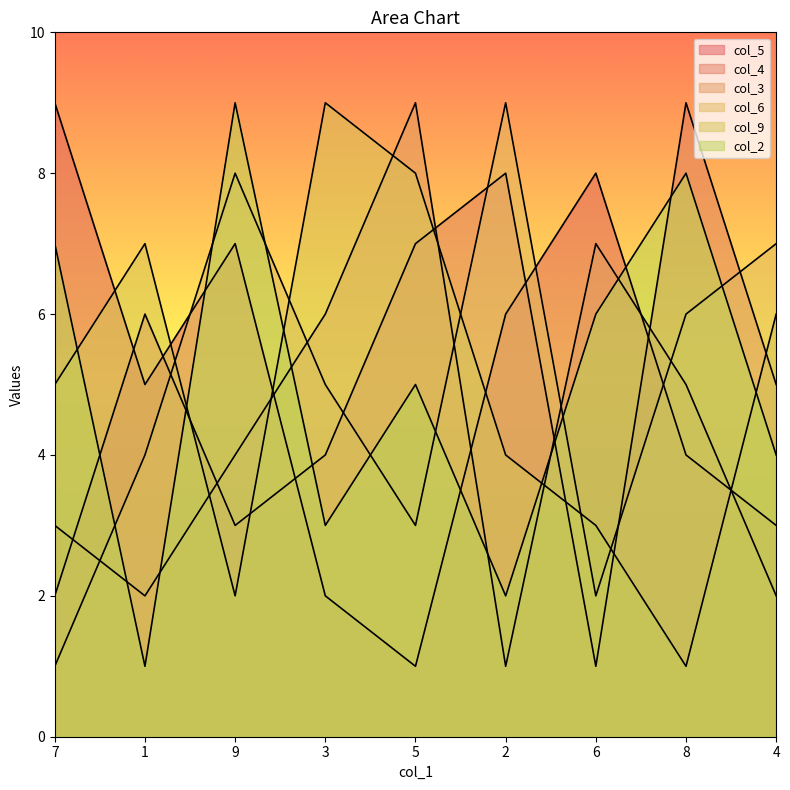

What is the value of the col_5 point at the 5th from the left?

1